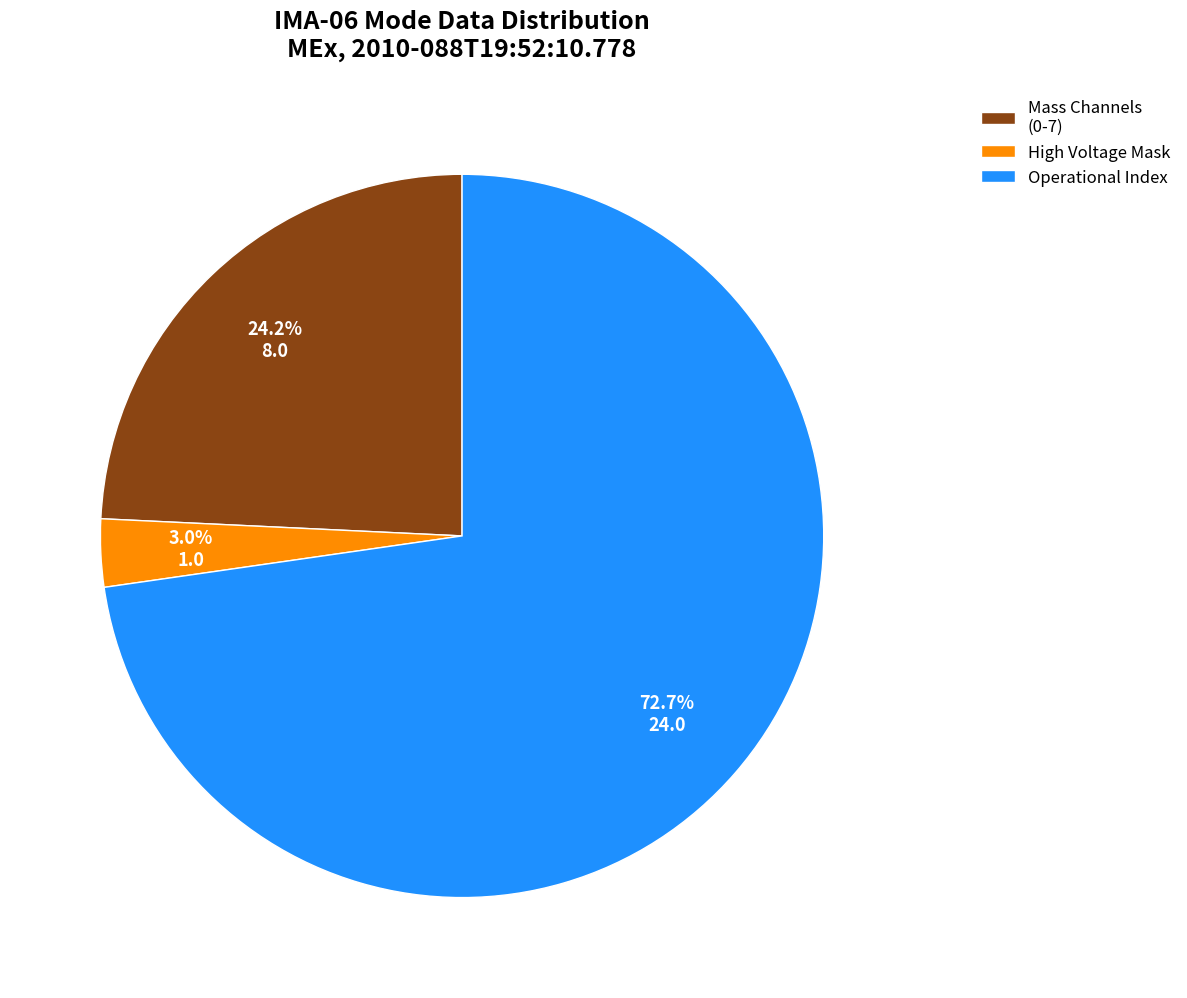

Is there a majority slice in this chart?

Yes